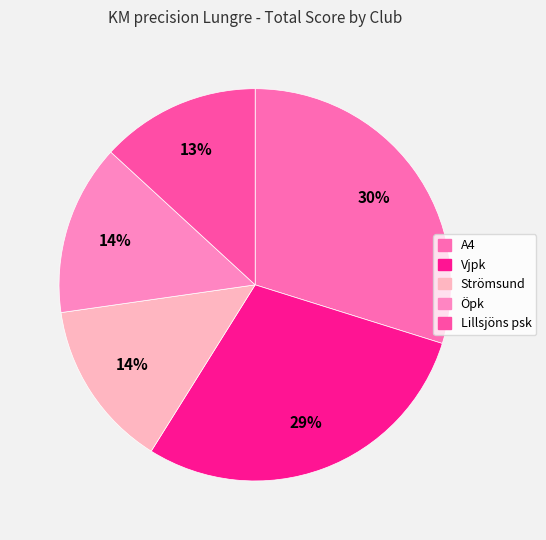

How many slices are in this pie chart?

5